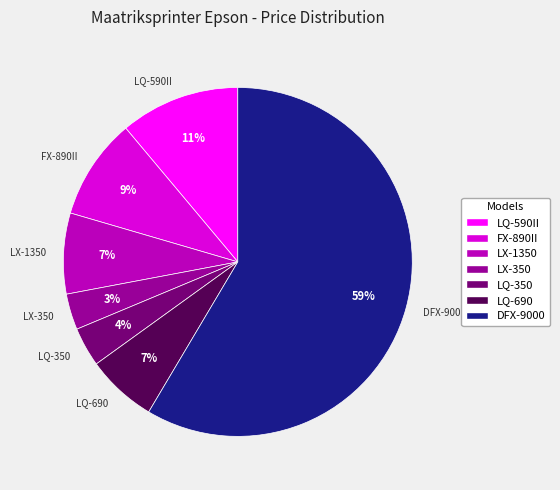

To the nearest percent, what percentage of the pie is LQ-590II?

11%